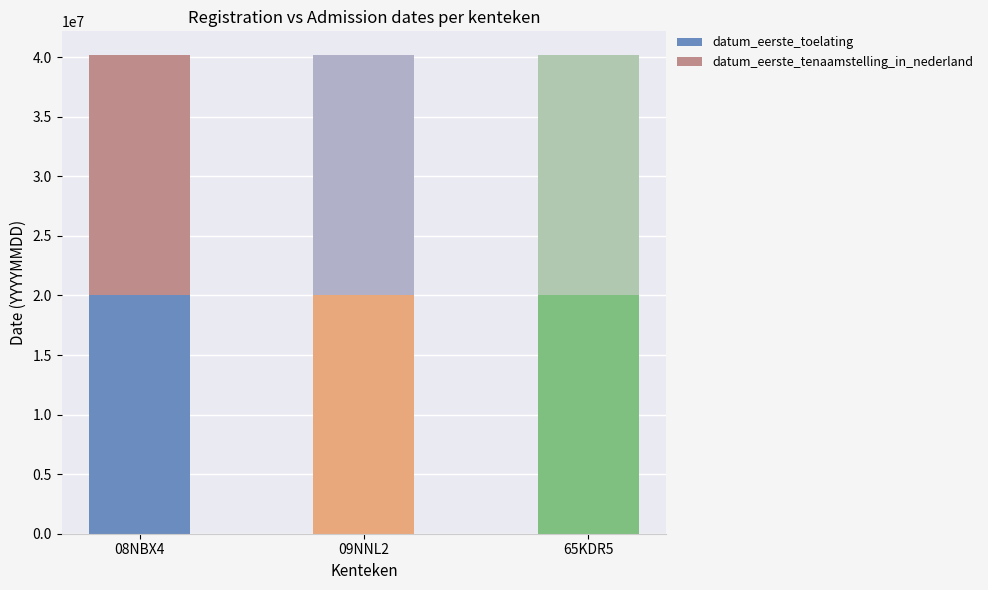

Reading left to right, list all the values displayed in this chart.

datum_eerste_toelating: 08NBX4=20060228	09NNL2=20050630	65KDR5=20060228
datum_eerste_tenaamstelling_in_nederland: 08NBX4=20100802	09NNL2=20101008	65KDR5=20091019